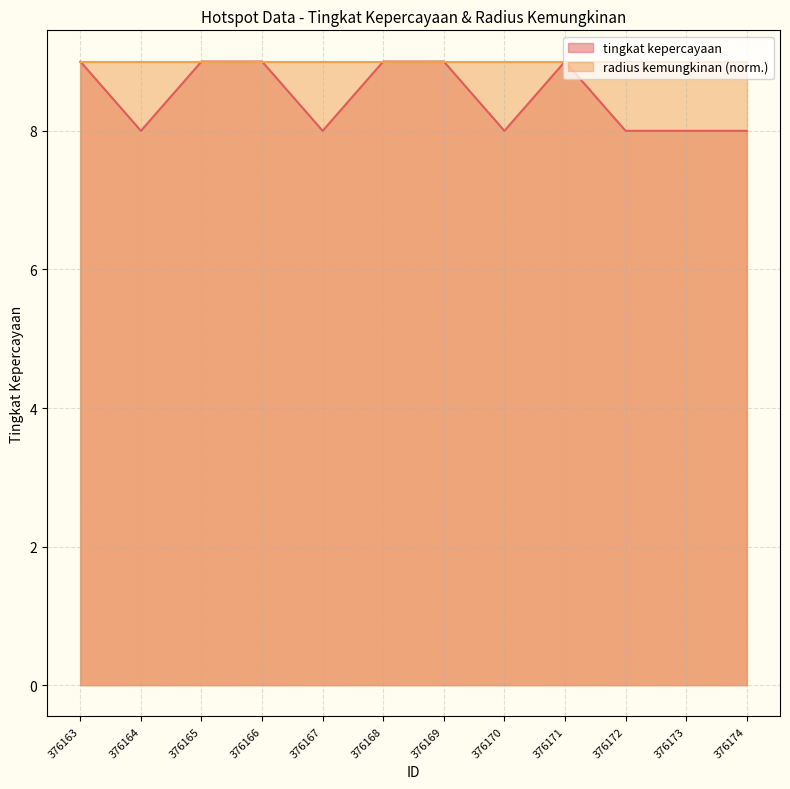

Reading right to left, extract all data points from this chart.

8	8	8	9	8	9	9	8	9	9	8	9